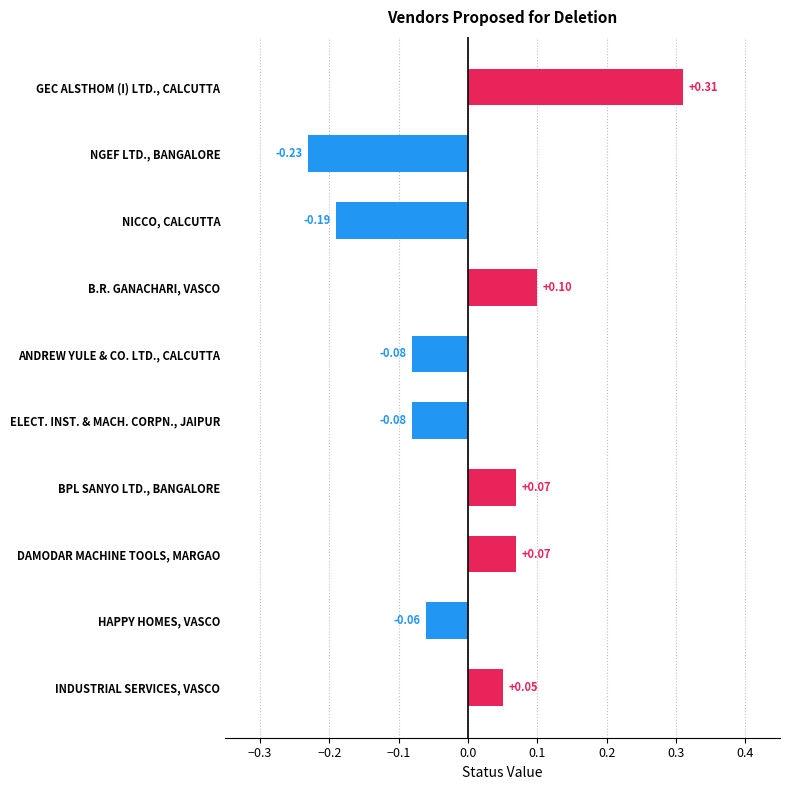

What is the label of the 7th bar from the top?

BPL SANYO LTD., BANGALORE